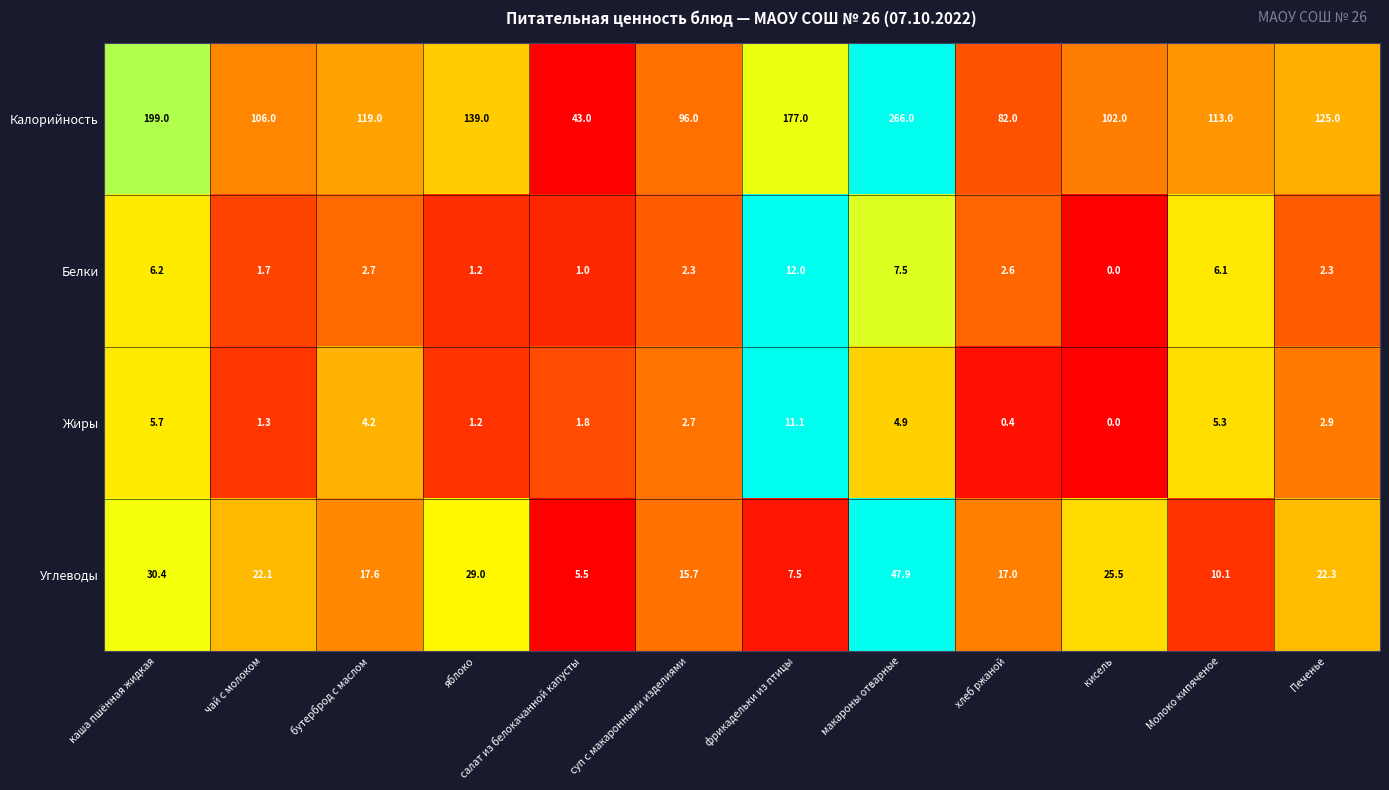

Which category has the highest value across all series?

макароны отварные